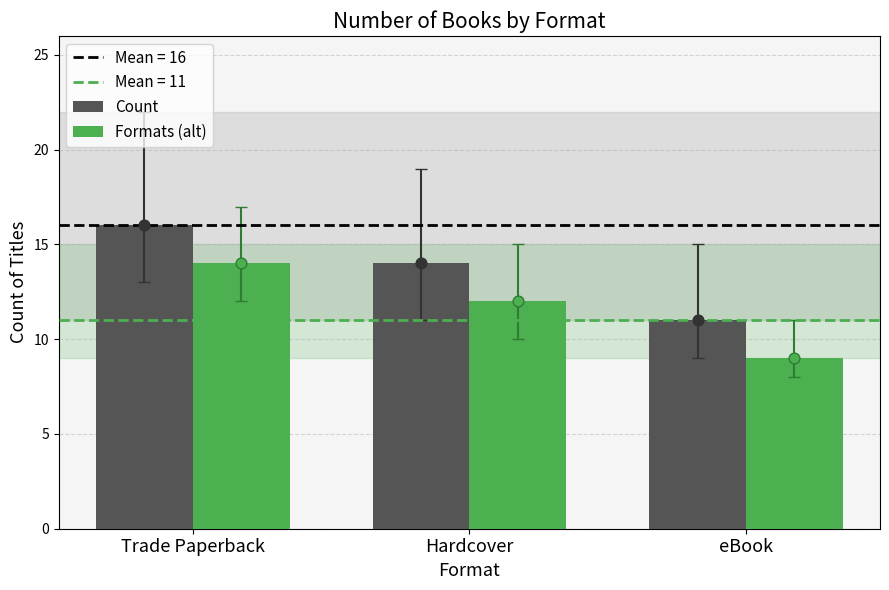

Is the value of Formats (alt) at Hardcover greater than the value of Count at eBook?

Yes